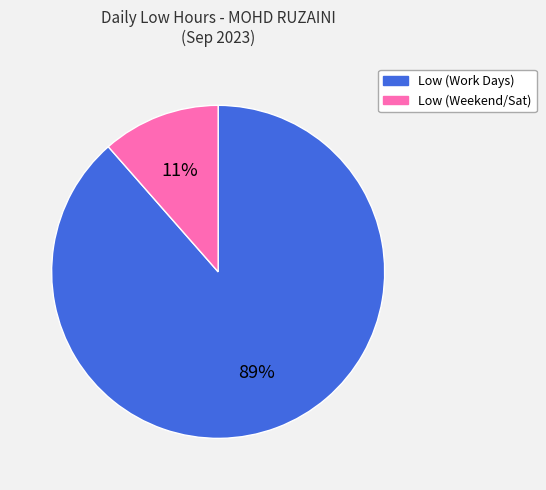

To the nearest percent, what is the average slice percentage?

50%